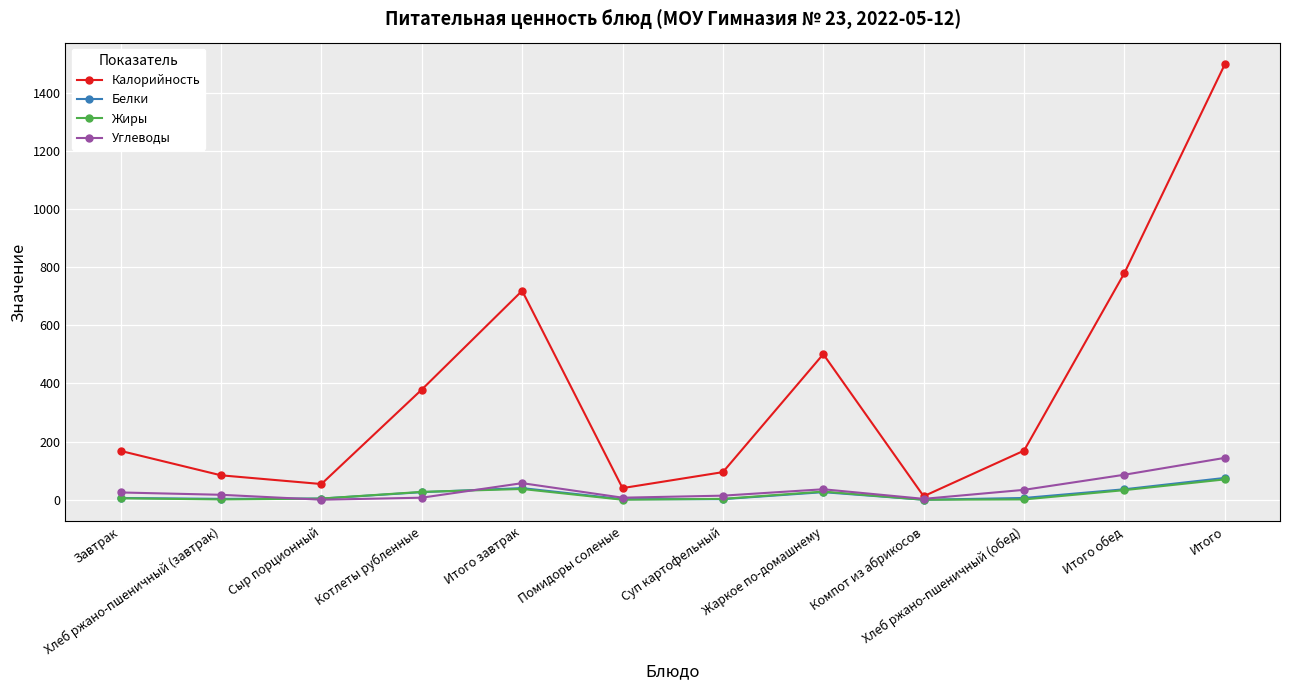

What is the value of the Калорийность point at the 6th from the left?

40